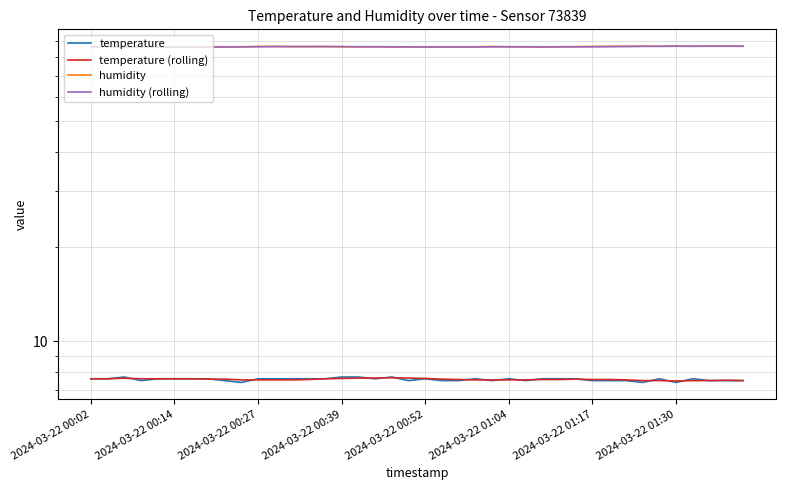

What is the greatest value displayed?

86.8